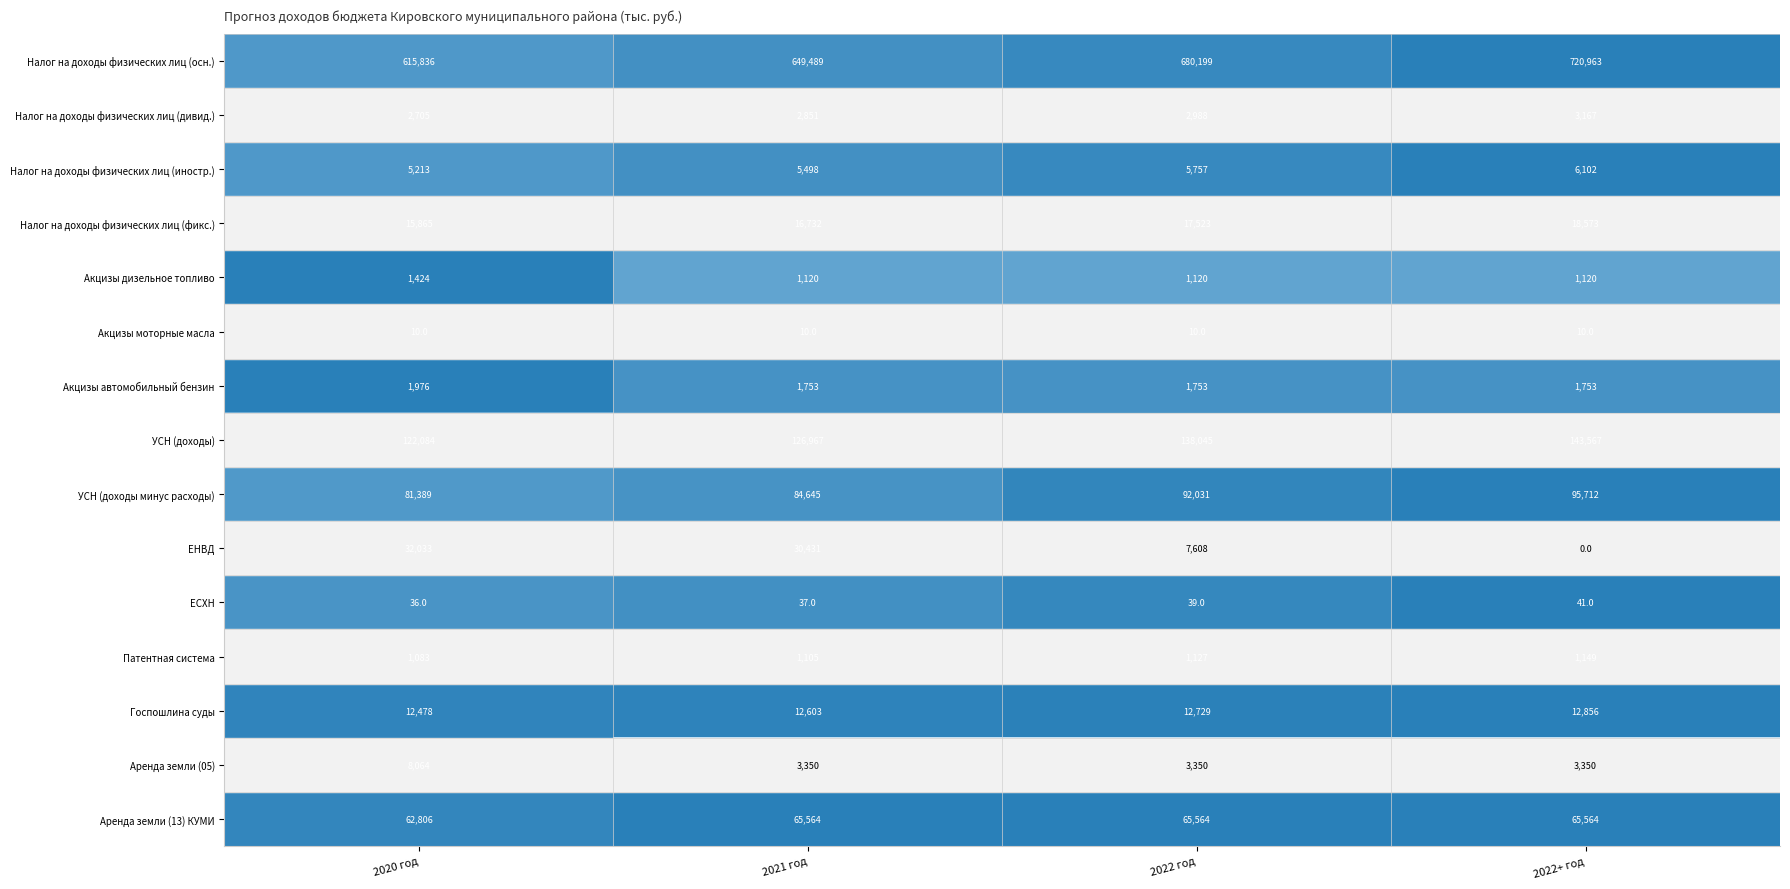

How many data points in УСН (доходы) are less than 138045?

2